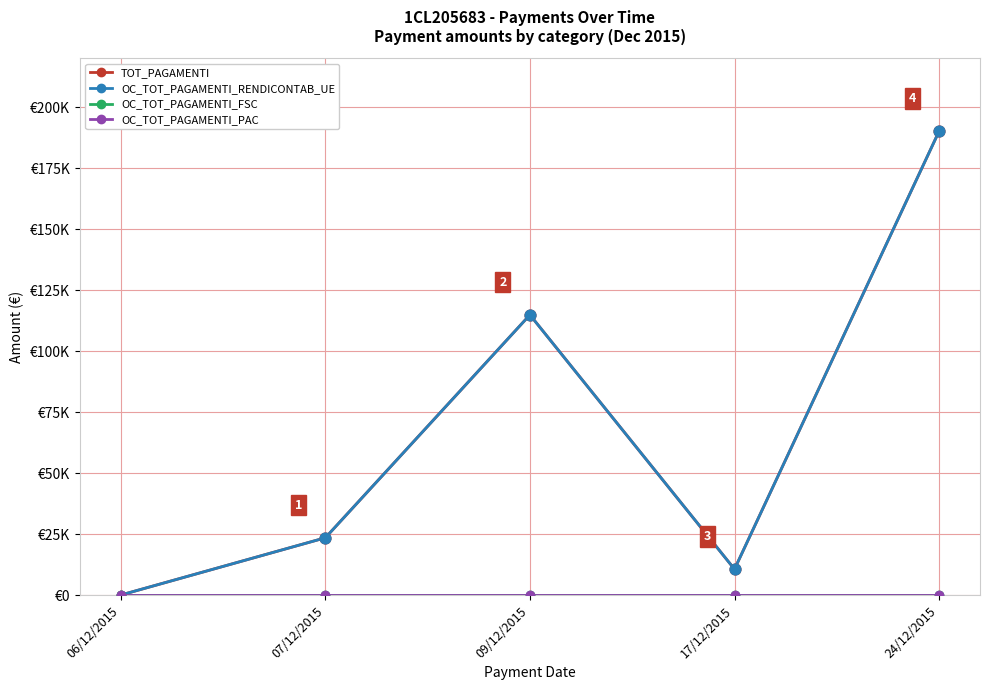

Is this an area chart (filled region under the line)?

No